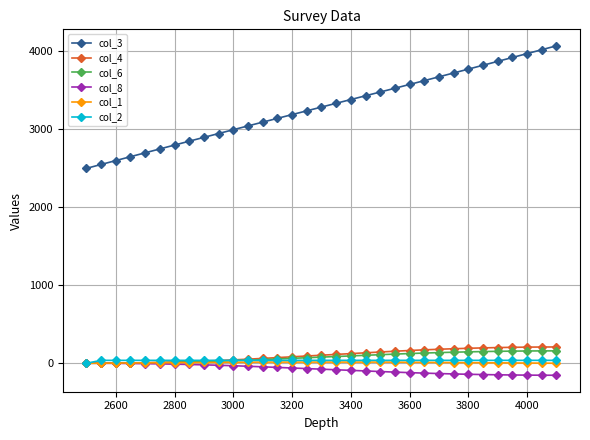

Which series has the largest total across all categories?

col_3